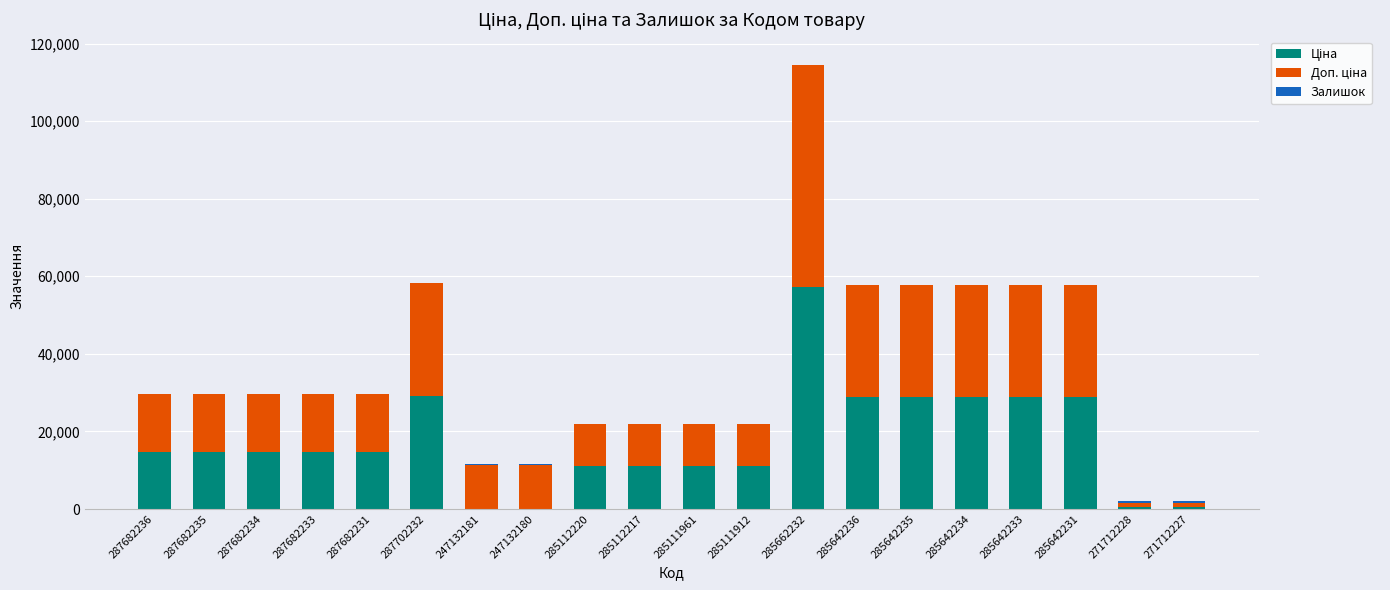

What is the total value across all series at 287682233?

29635.2